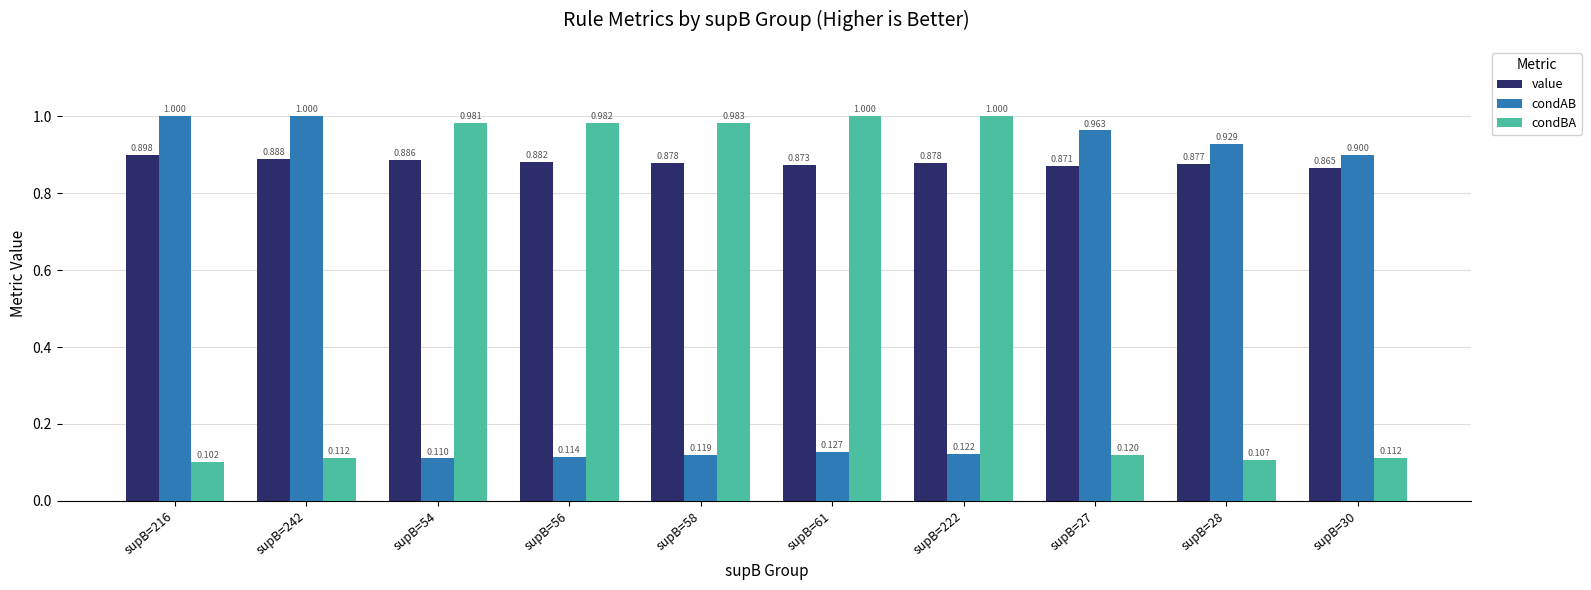

What is the difference between the highest and lowest values at supB=28?

0.8